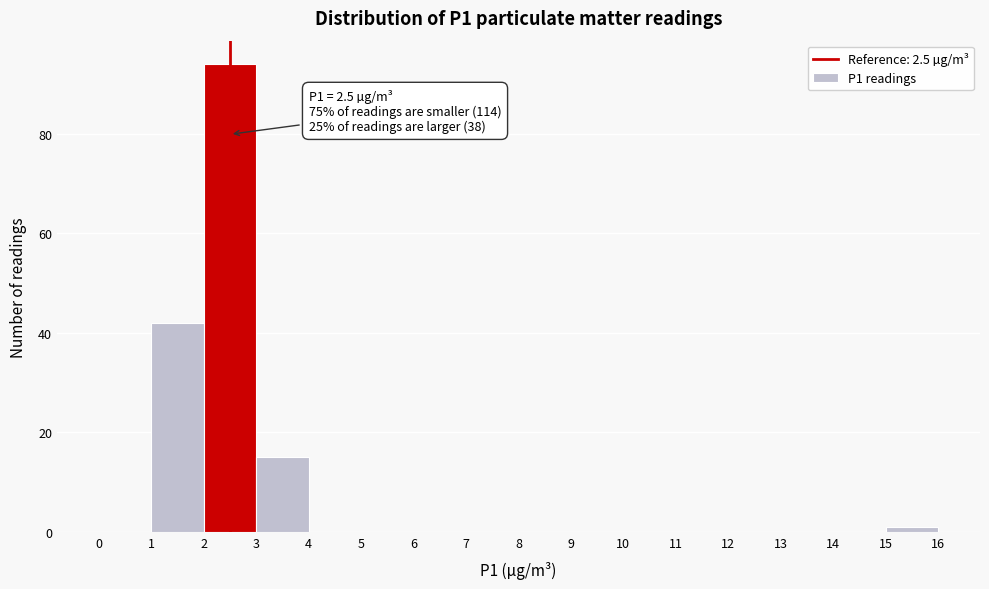

Over which range of the x-axis is the bar tallest?

2 to 3